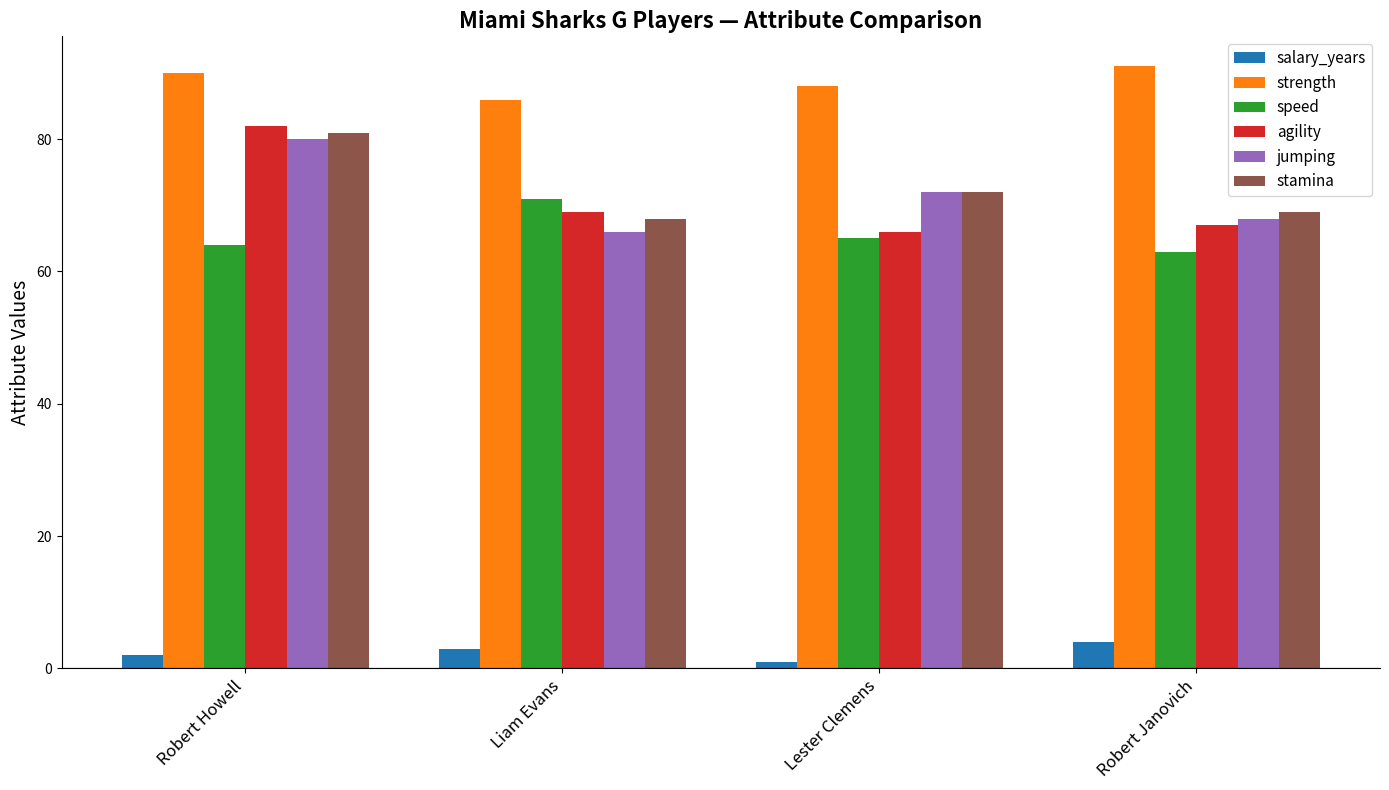

What is the sum of all strength values?

355